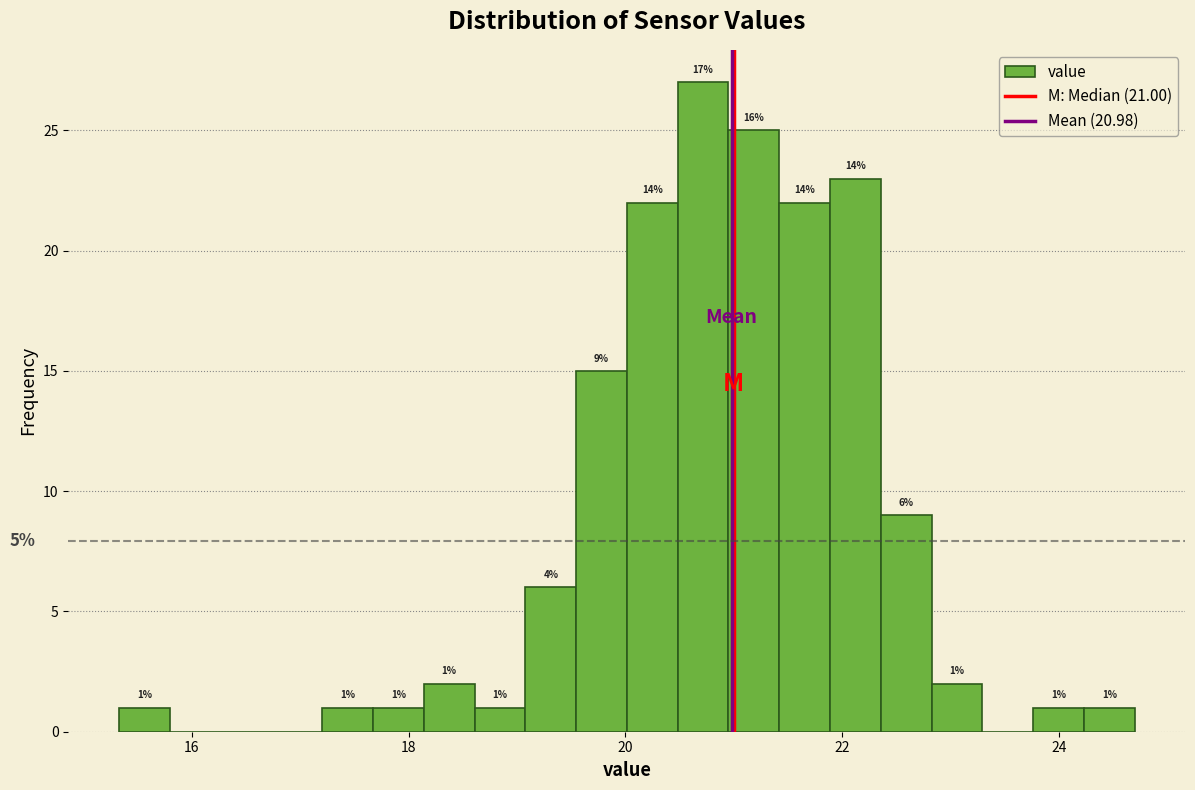

Around what value on the x-axis is the tallest bar? Give the approximate position of its centre, as read against the axis.

20.8